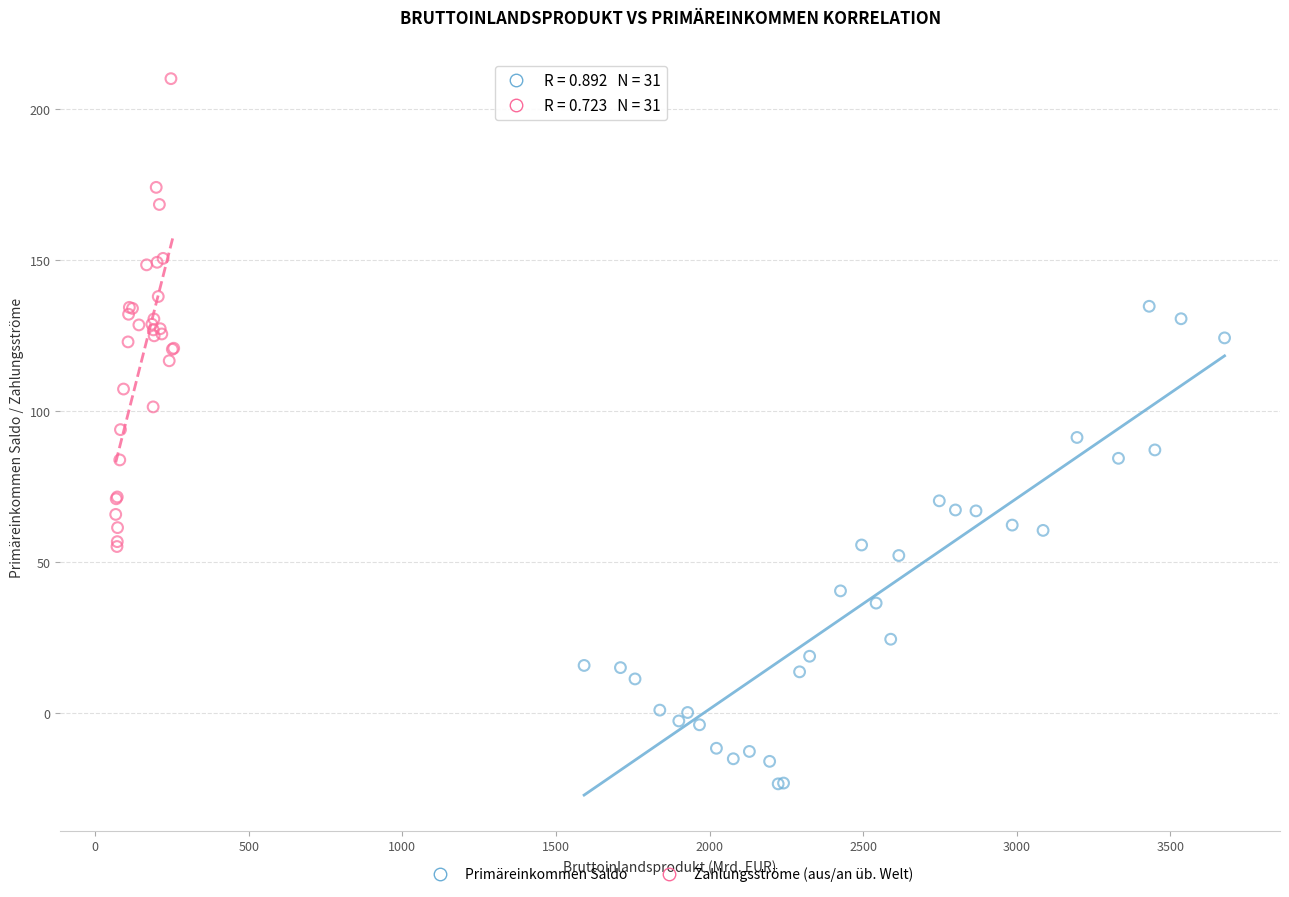

Which series contains the highest Y value?

Zahlungsströme (aus/an üb. Welt)